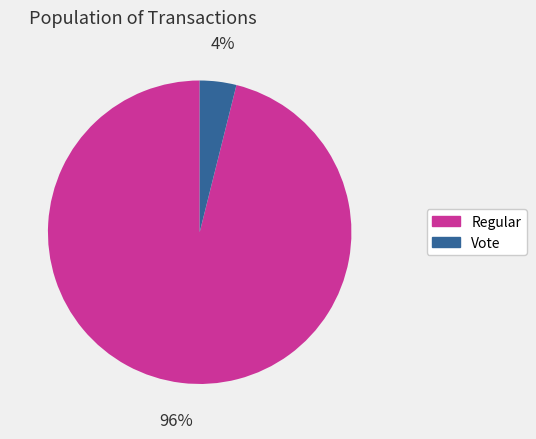

Rank the categories by value from highest to lowest.

Regular, Vote